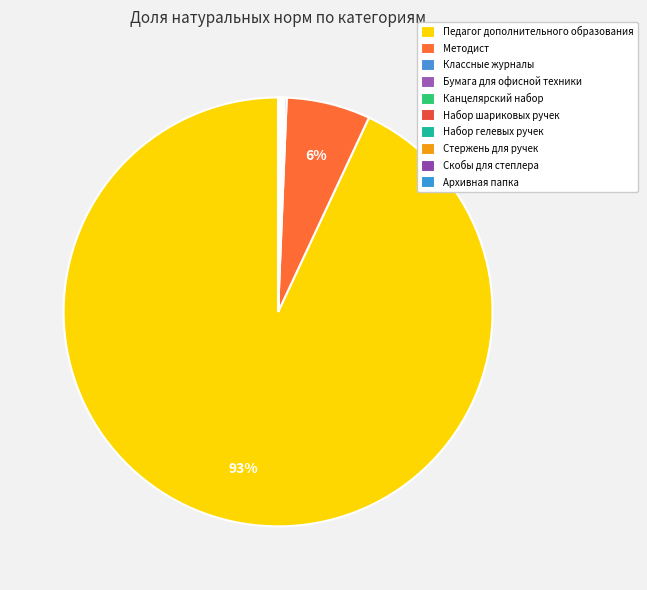

Which has a higher value, Стержень для ручек or Набор гелевых ручек?

Стержень для ручек